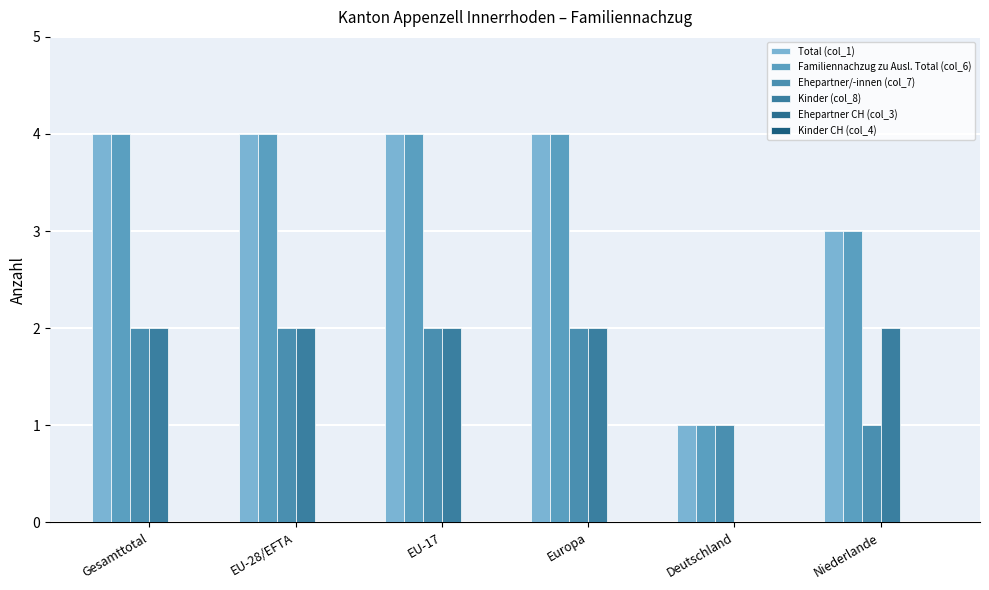

Which series has the widest spread of values?

Total (col_1)